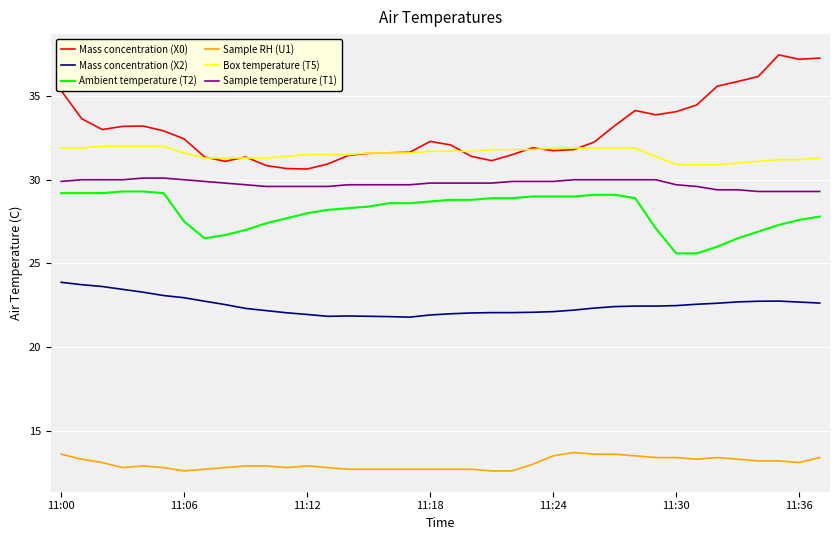

Is this an area chart (filled region under the line)?

No